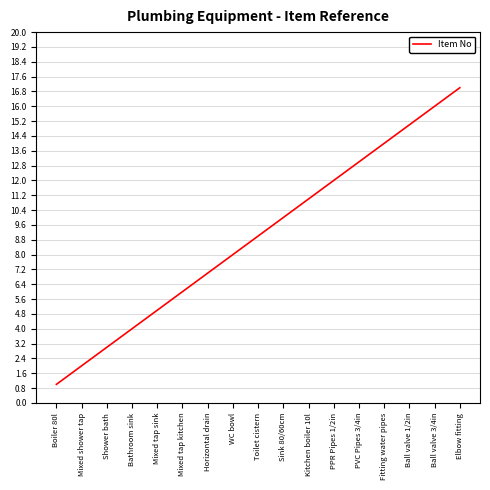

What is the change in value from Shower bath to Elbow fitting?

+14